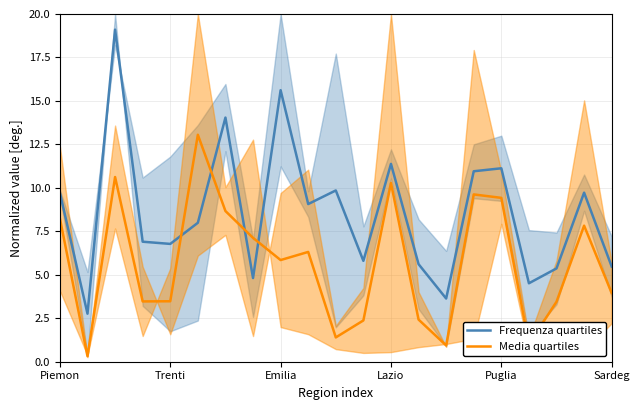

Which series has the largest range (max minus min)?

Frequenza quartiles